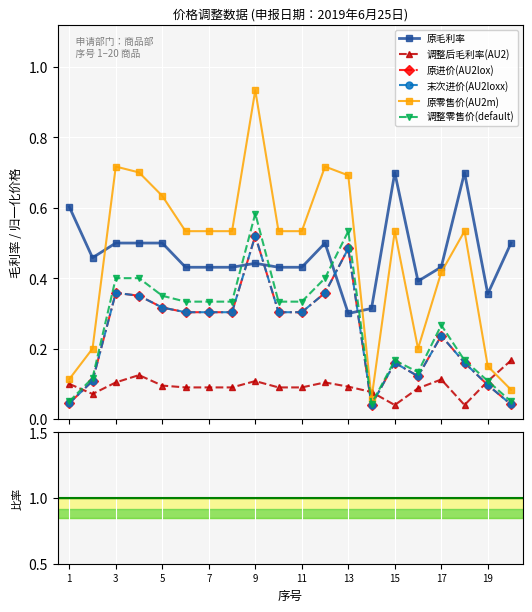

Which category has the highest value across all series?

9